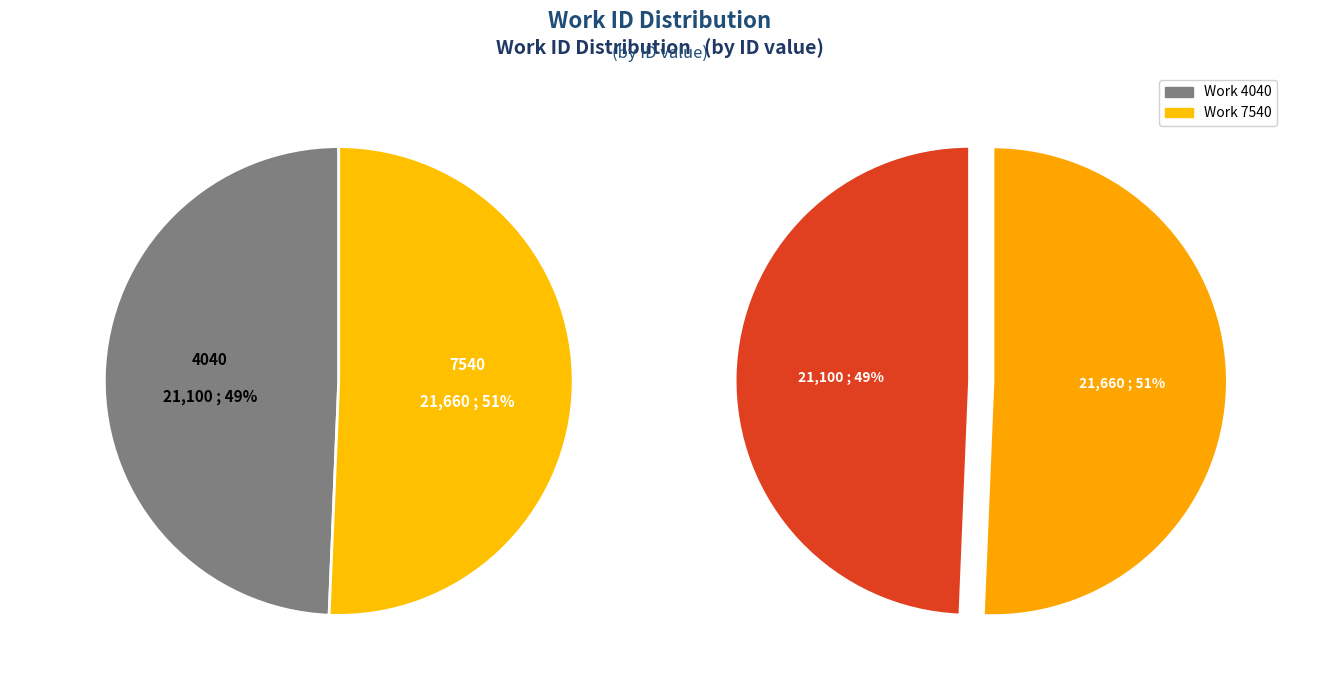

True or false: 7540 accounts for 51% of the total.

True